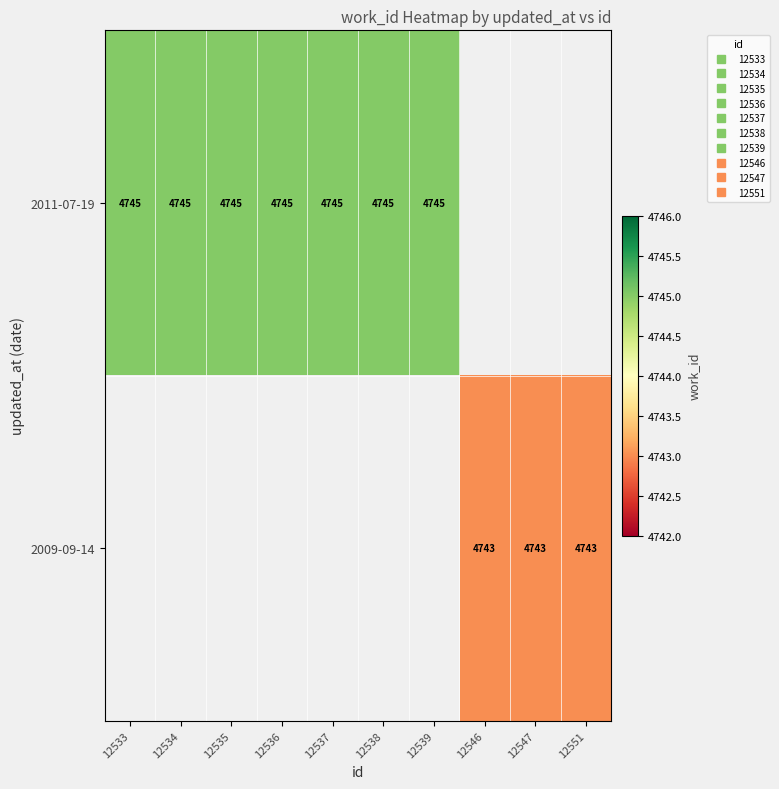

Which label corresponds to the largest value in the chart?

12533